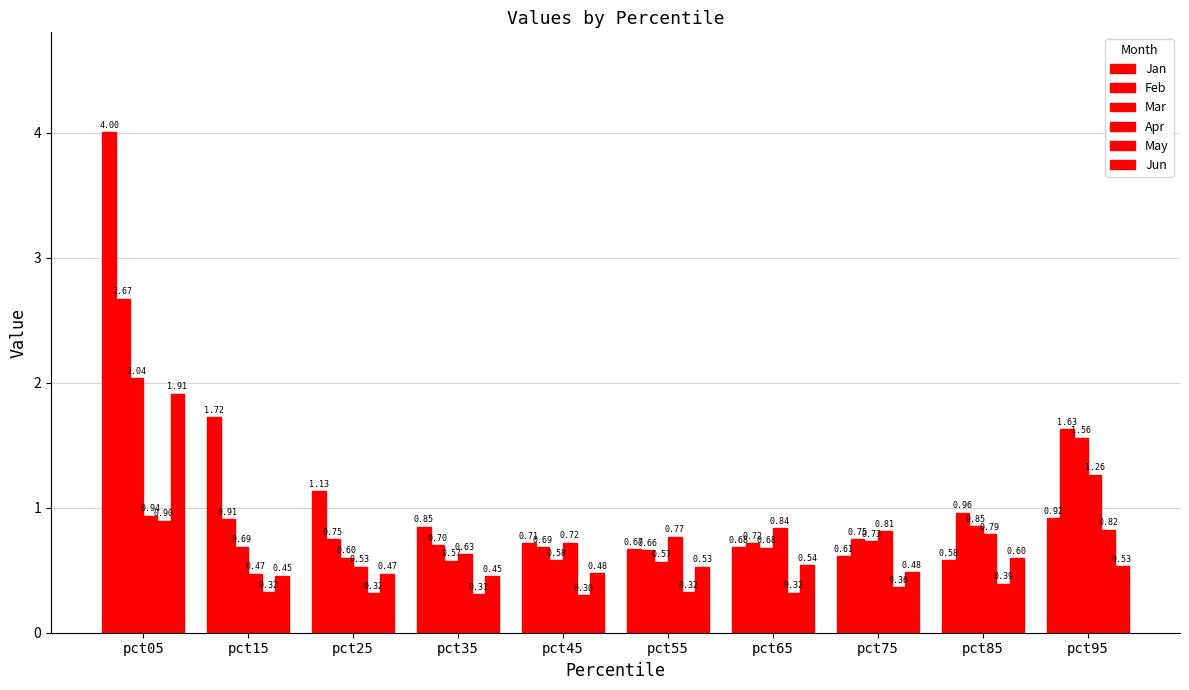

How many groups of bars are there?

10